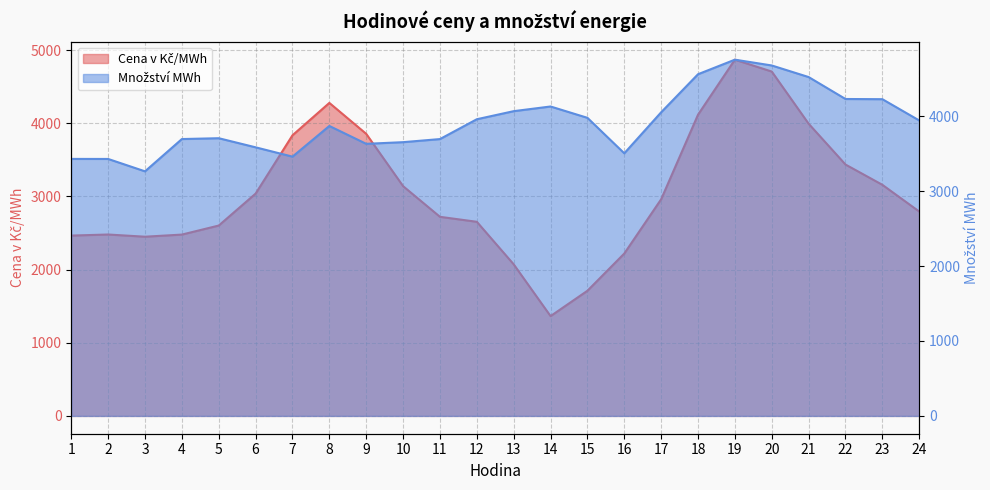

Count the number of data series in this chart.

2